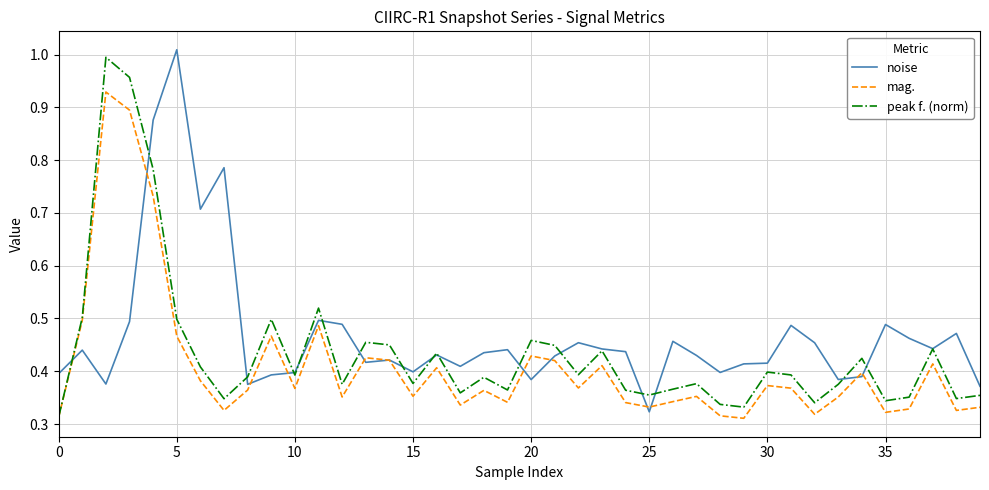

Rank the series by their average value, from highest to lowest.

noise, peak f. (norm), mag.